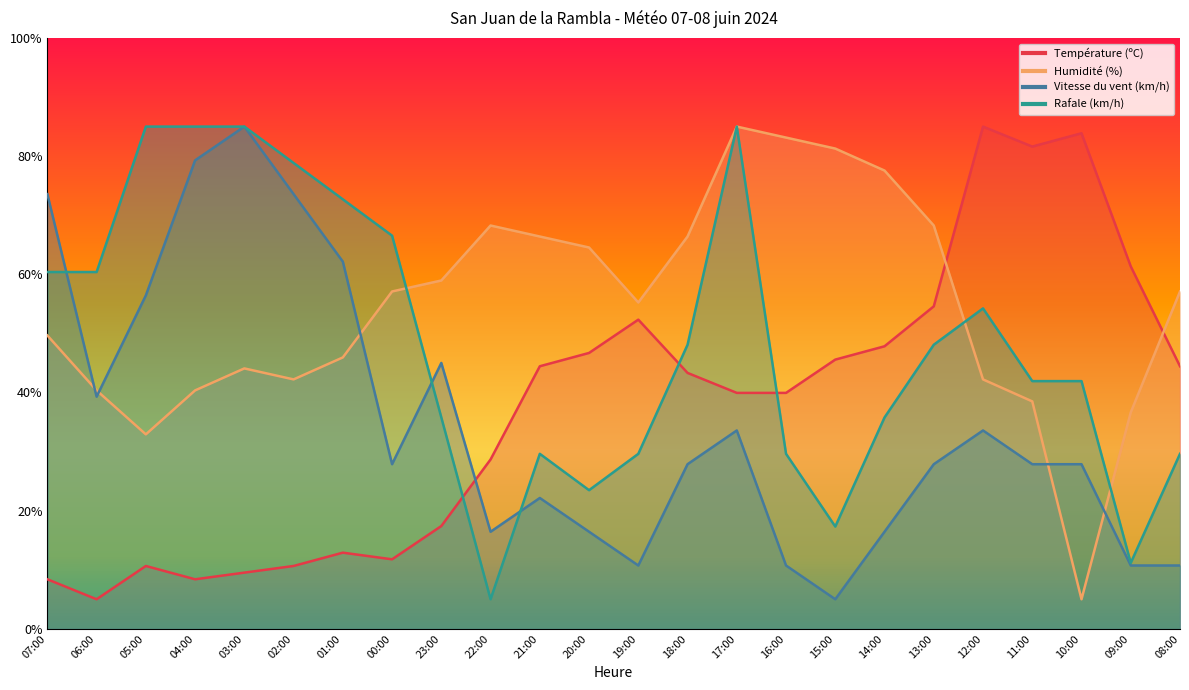

At how many categories does at least one series exceed 84?

5